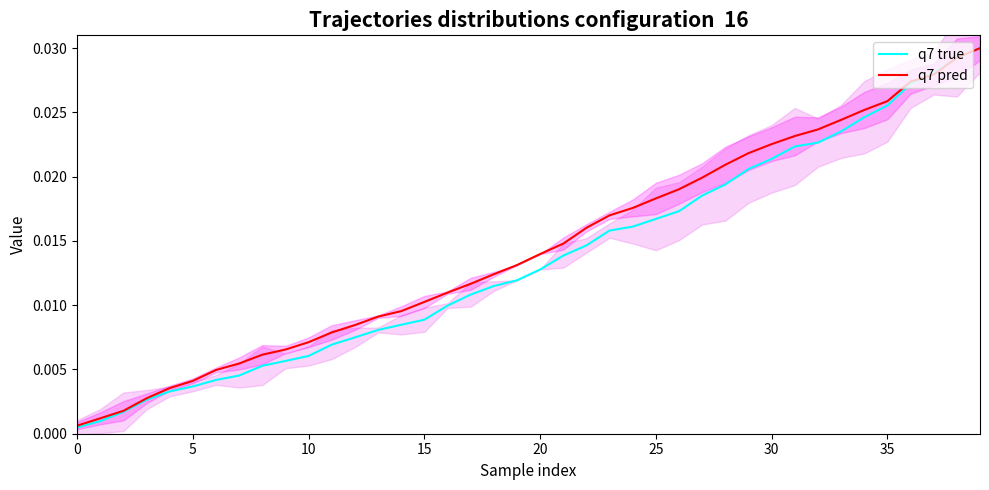

Reading right to left, what are all the values shown in this chart?

q7 true: 0.0	0.0	0.0	0.0	0.0	0.0	0.0	0.0	0.0	0.0	0.0	0.0	0.0	0.0	0.0	0.0	0.0	0.0	0.0	0.0	0.0	0.0	0.0	0.0	0.0	0.0	0.0	0.0	0.0	0.0	0.0	0.0	0.0	0.0	0.0	0.0	0.0	0.0	0.0	0.0
q7 pred: 0.0	0.0	0.0	0.0	0.0	0.0	0.0	0.0	0.0	0.0	0.0	0.0	0.0	0.0	0.0	0.0	0.0	0.0	0.0	0.0	0.0	0.0	0.0	0.0	0.0	0.0	0.0	0.0	0.0	0.0	0.0	0.0	0.0	0.0	0.0	0.0	0.0	0.0	0.0	0.0